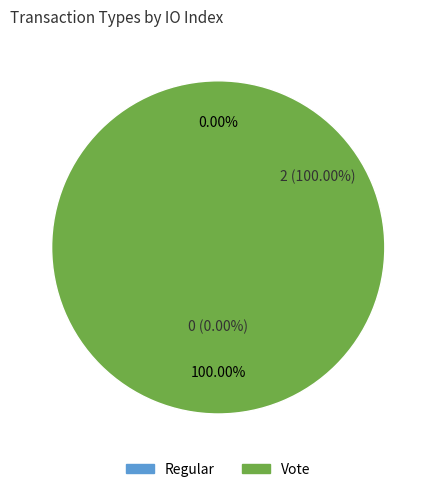

Which slice represents more than half of the pie?

Vote